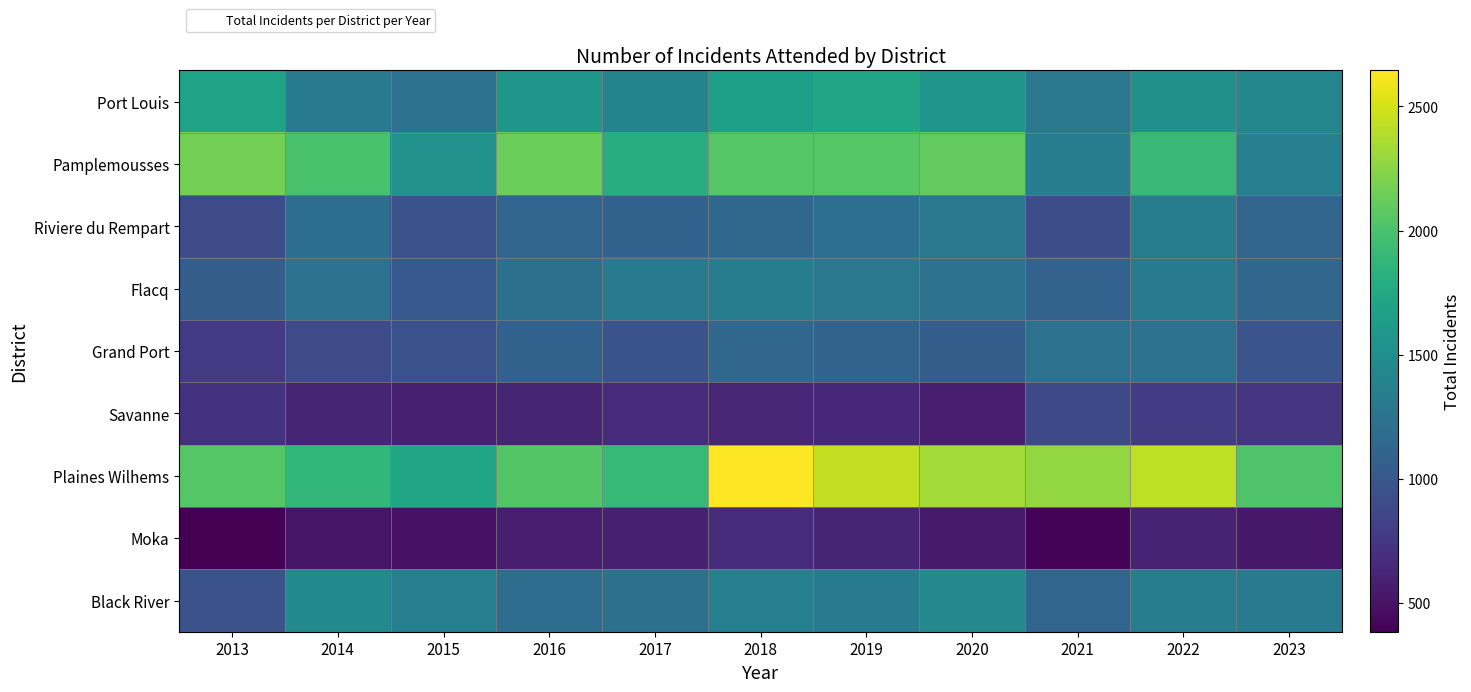

Which series has the largest range (max minus min)?

Plaines Wilhems